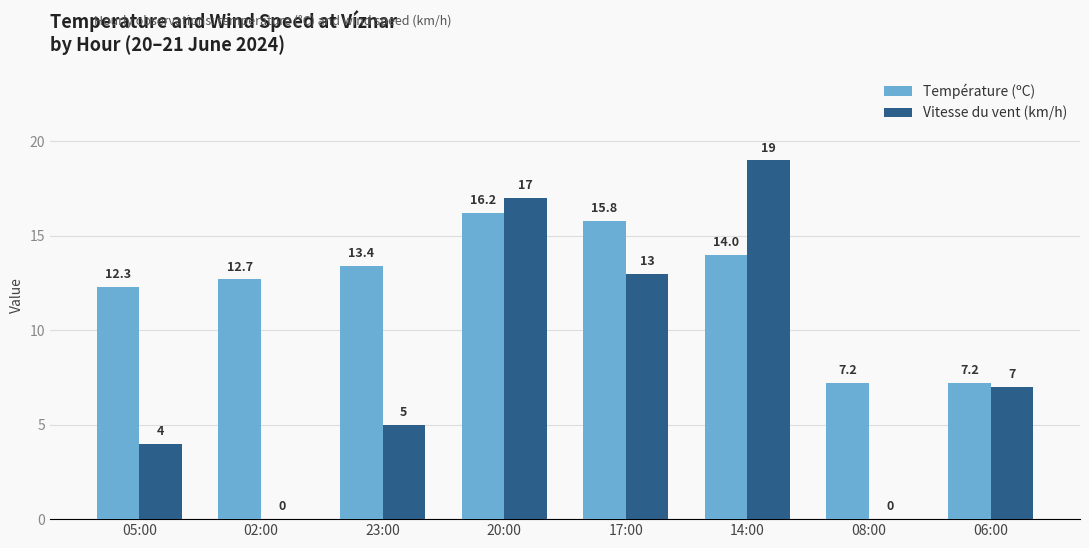

What is the sum of the Vitesse du vent (km/h) values at 17:00 and 23:00?

18.0